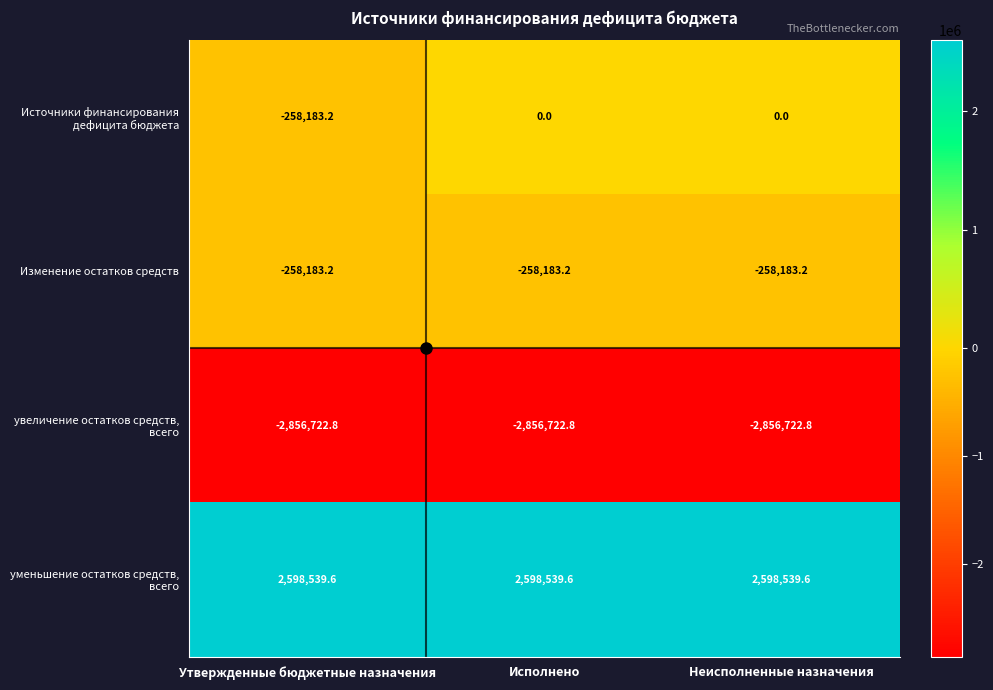

True or false: Изменение остатков средств has a value of -68824.5 at Неисполненные назначения.

False